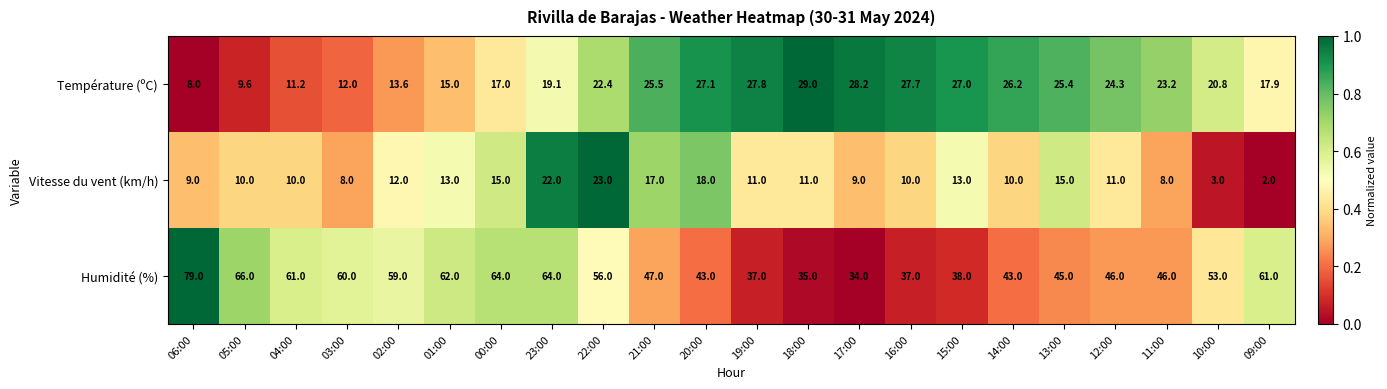

Where does the Vitesse du vent (km/h) series first go above 11?

02:00